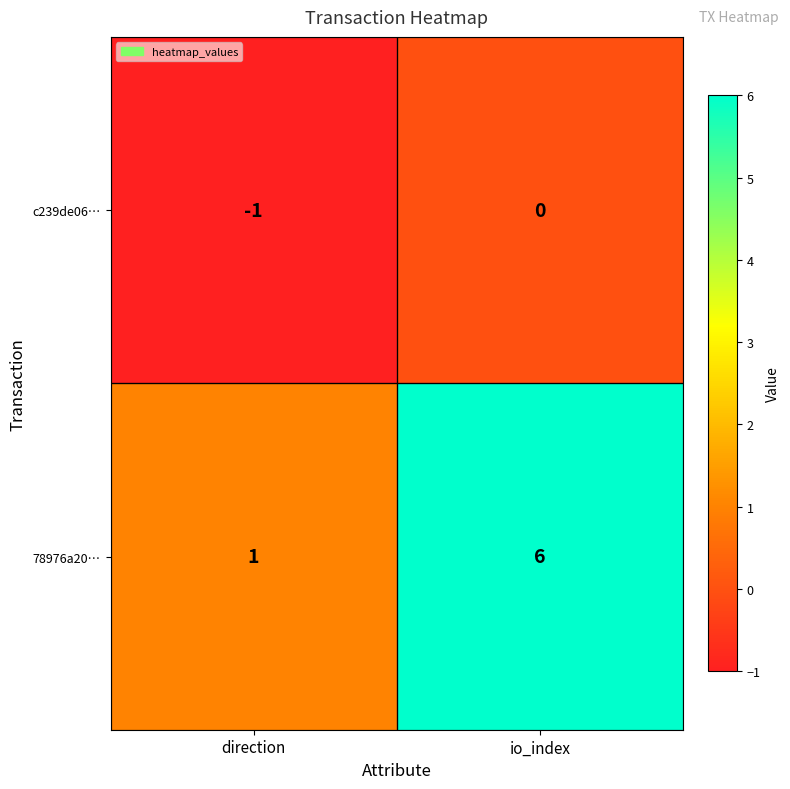

Rank the series at io_index from lowest to highest value.

c239de06…, 78976a20…